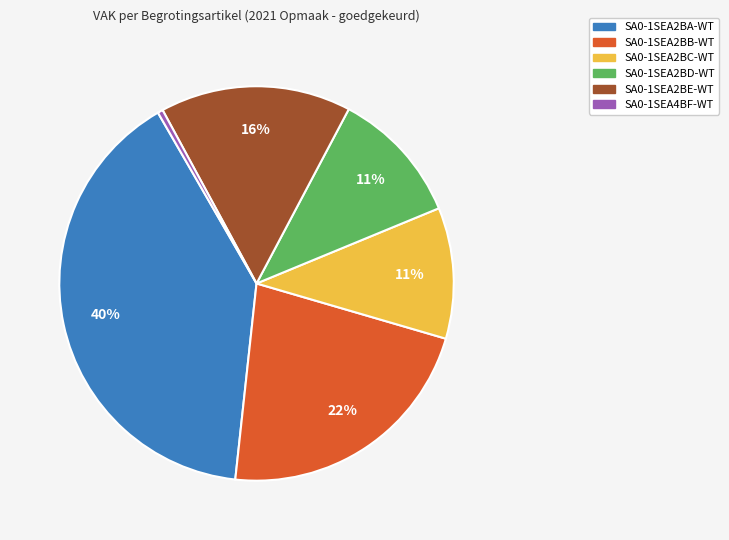

Is SA0-1SEA2BE-WT the majority of the pie?

No